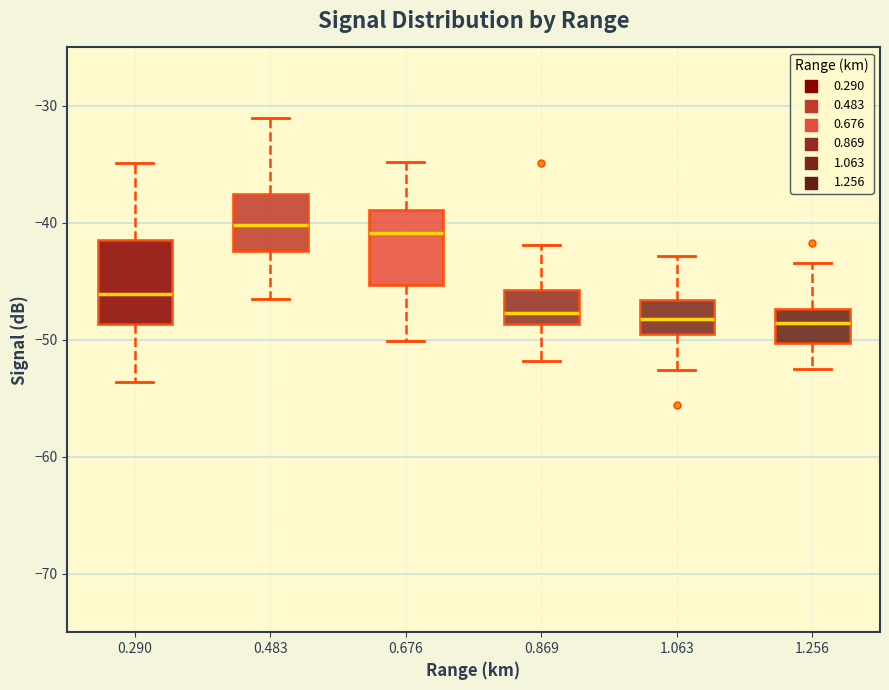

Where does the upper whisker of the box at x = 0.869 end on the y-axis? The values are not printed on the chart, so give them approximately, as read against the axis.

-42